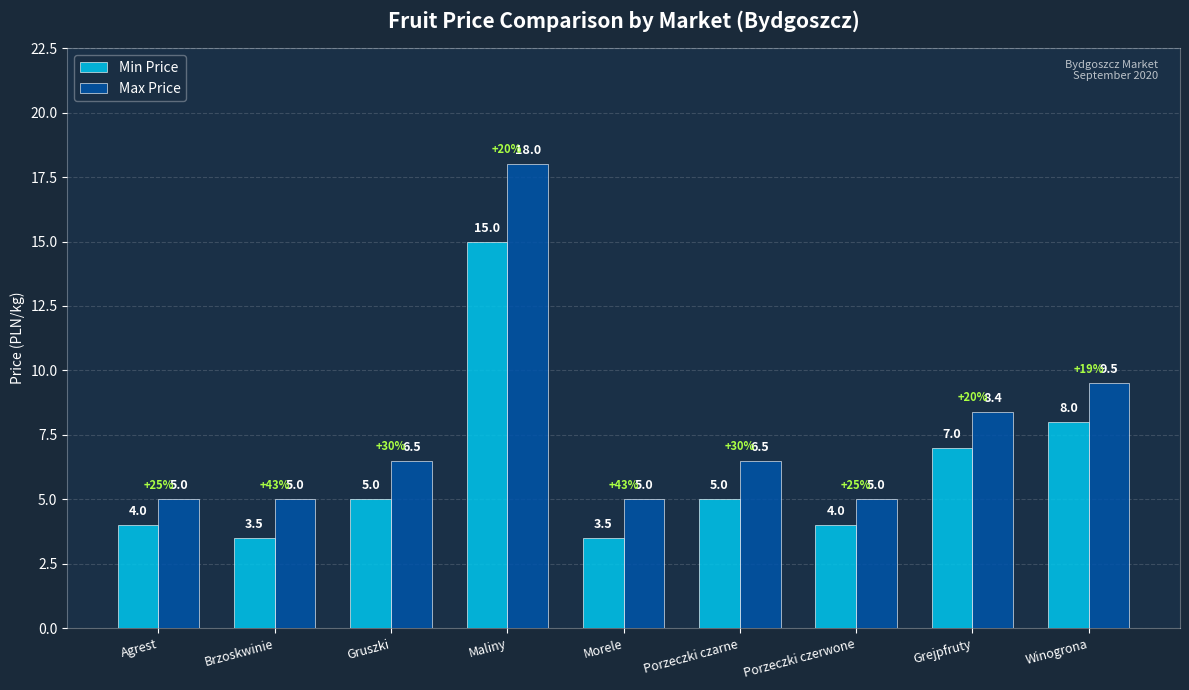

What is the label of the 9th bar from the right?

Agrest